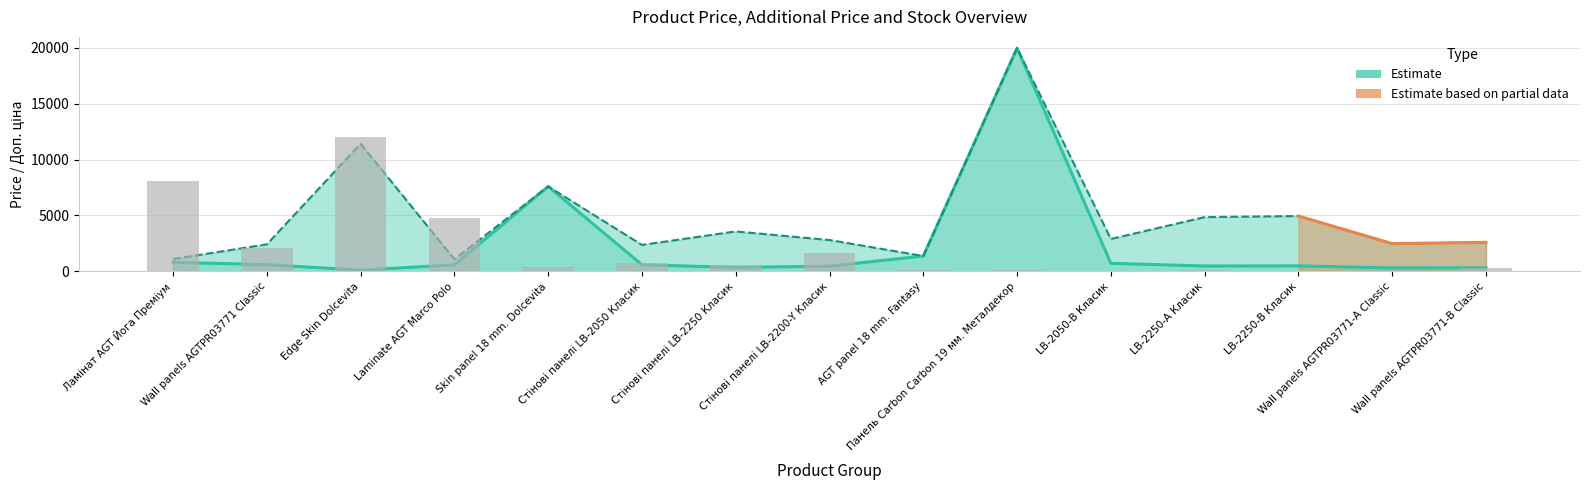

At which label is Доп. ціна closest to 10522?

Edge Skin Dolcevita